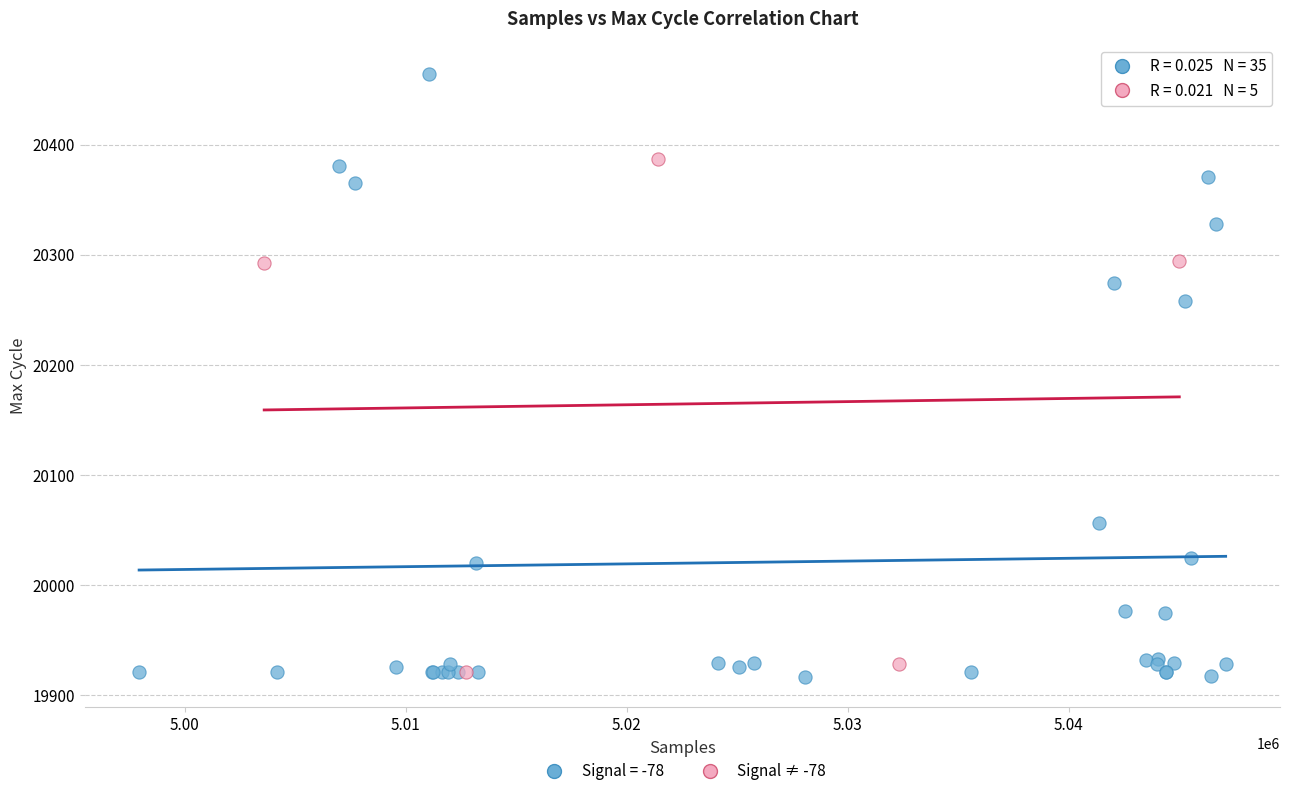

Which series reaches the maximum Y coordinate?

Signal = -78